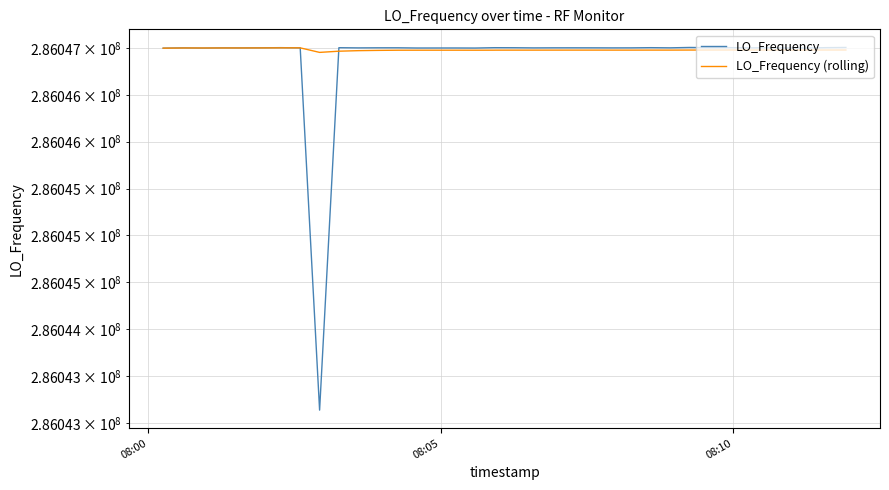

Does the chart display data point markers on the line(s)?

No